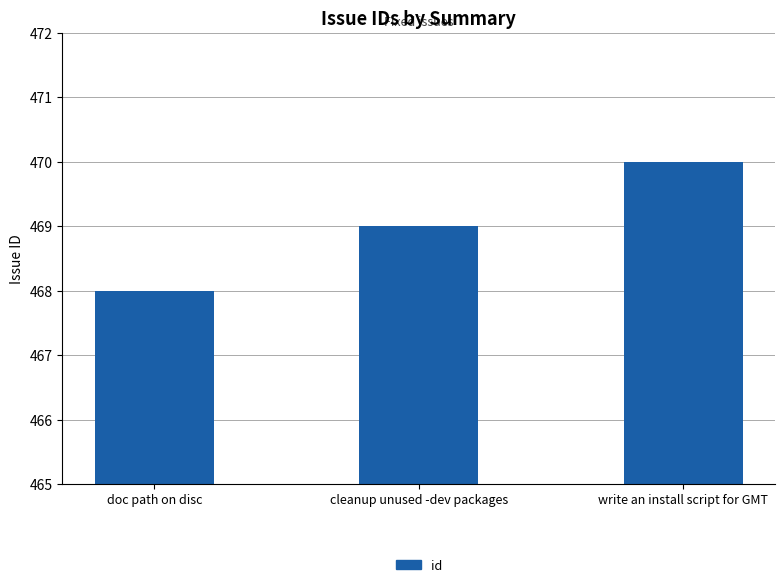

What is the label of the 2nd bar from the right?

cleanup unused -dev packages